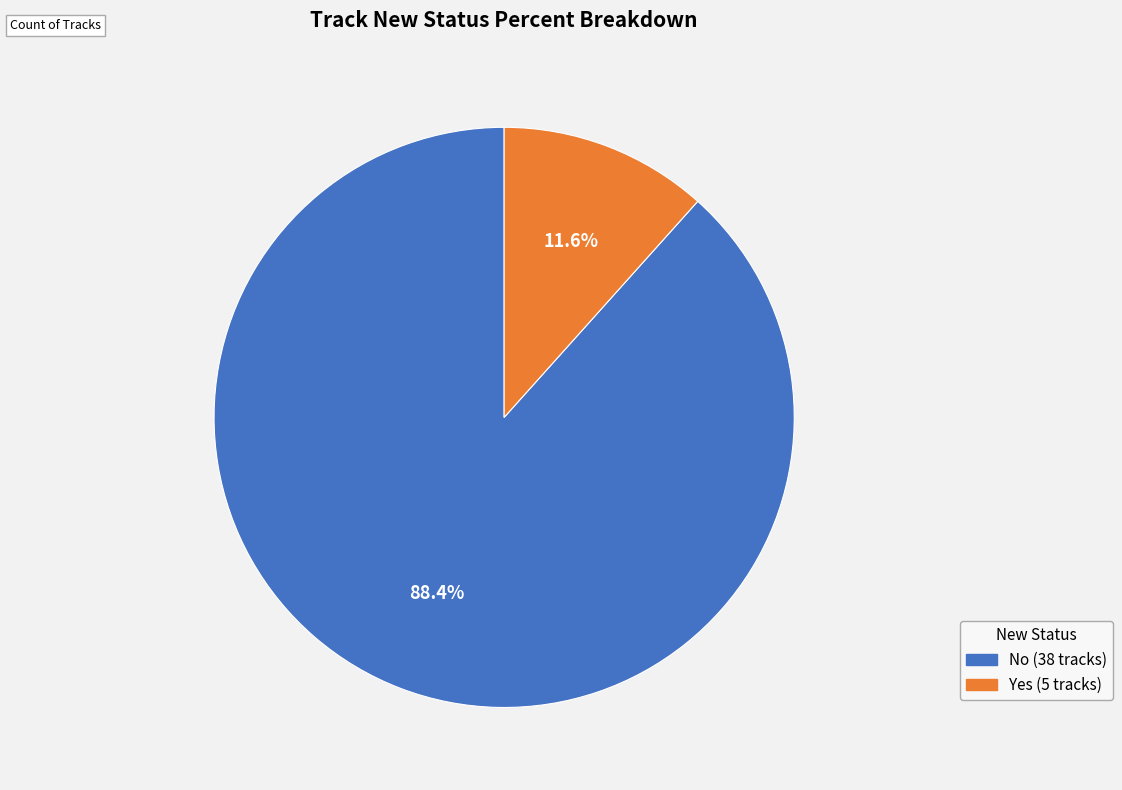

What is the total percentage of Yes and No?

100.0%